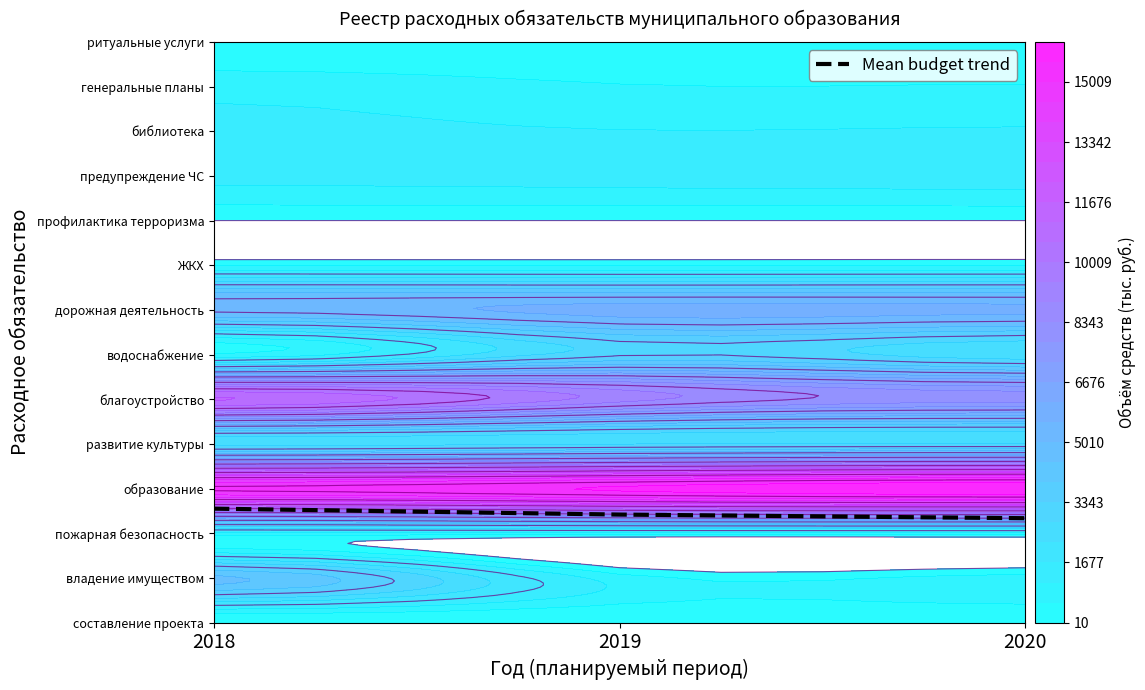

Reading left to right, extract all data points from this chart.

54.7	51.9	50.1